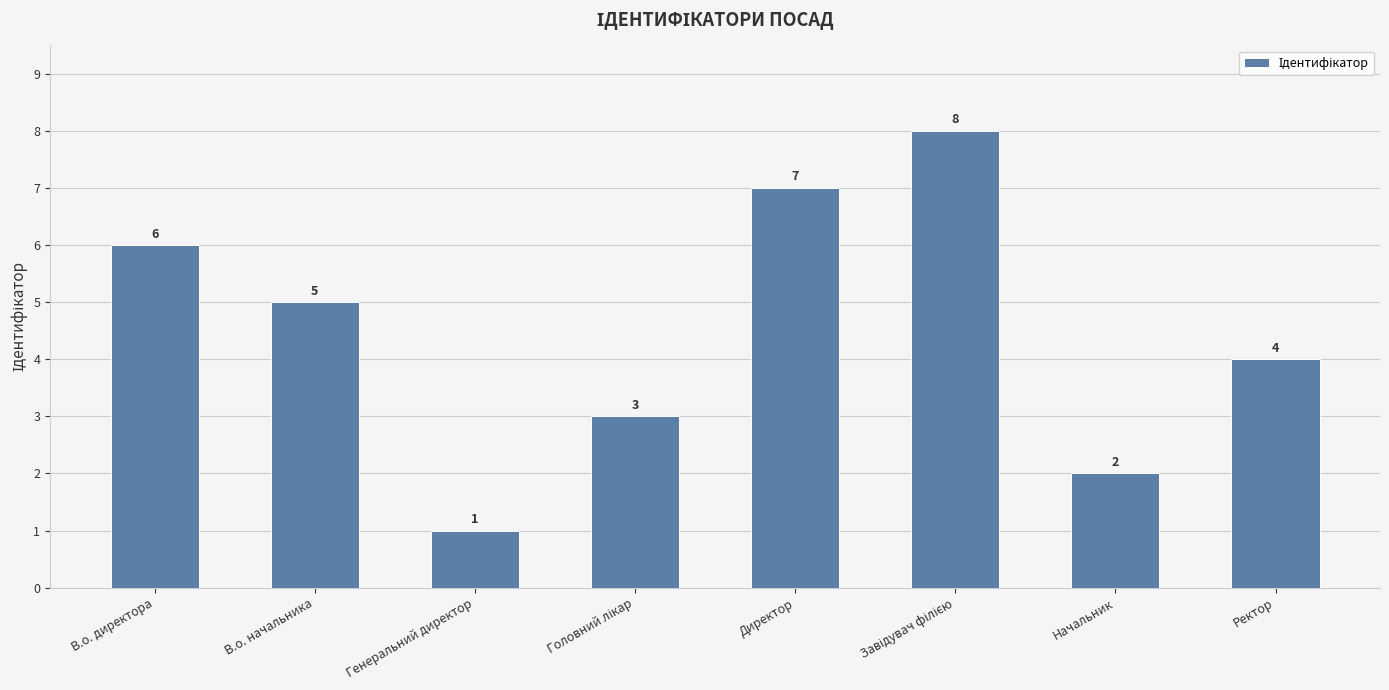

The chart shows a value of 9 at Директор. True or false?

False